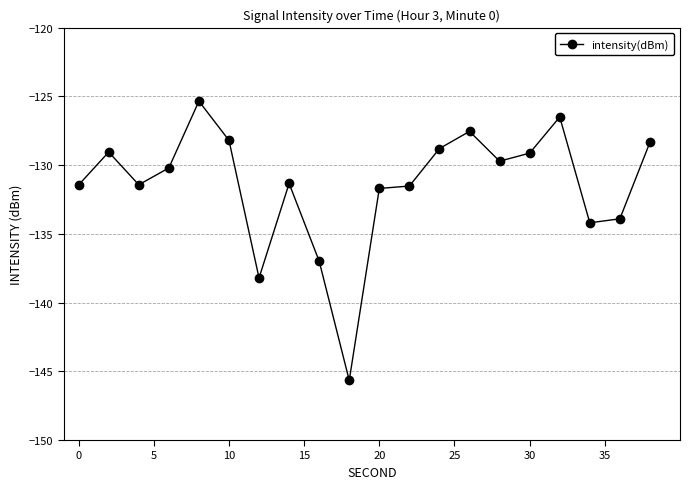

What is the sum of all values?

-2629.3